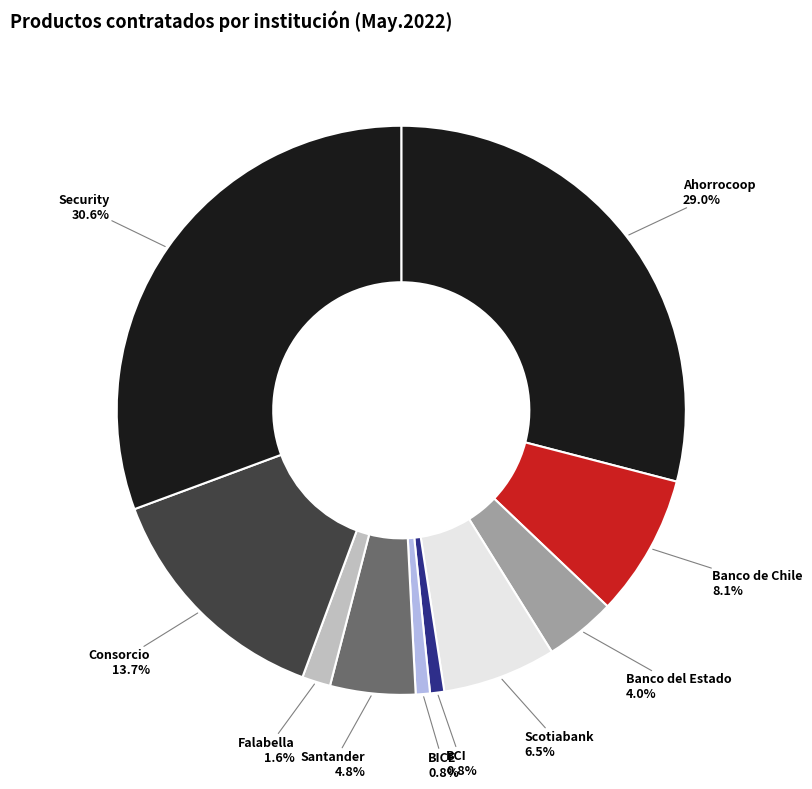

Which category has the biggest portion of the pie?

Security